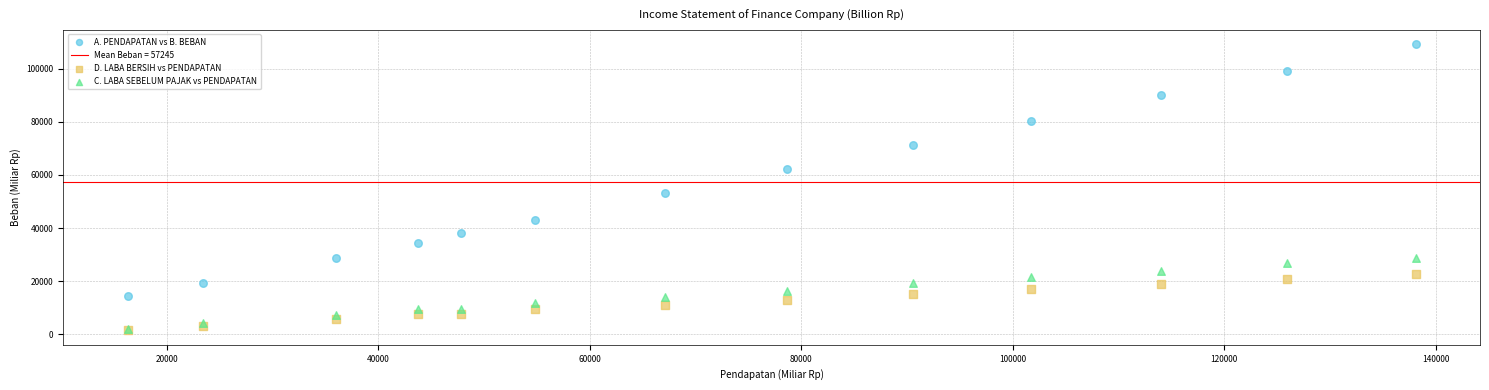

Across all series, what Y value is closest to 55310?

53226.0